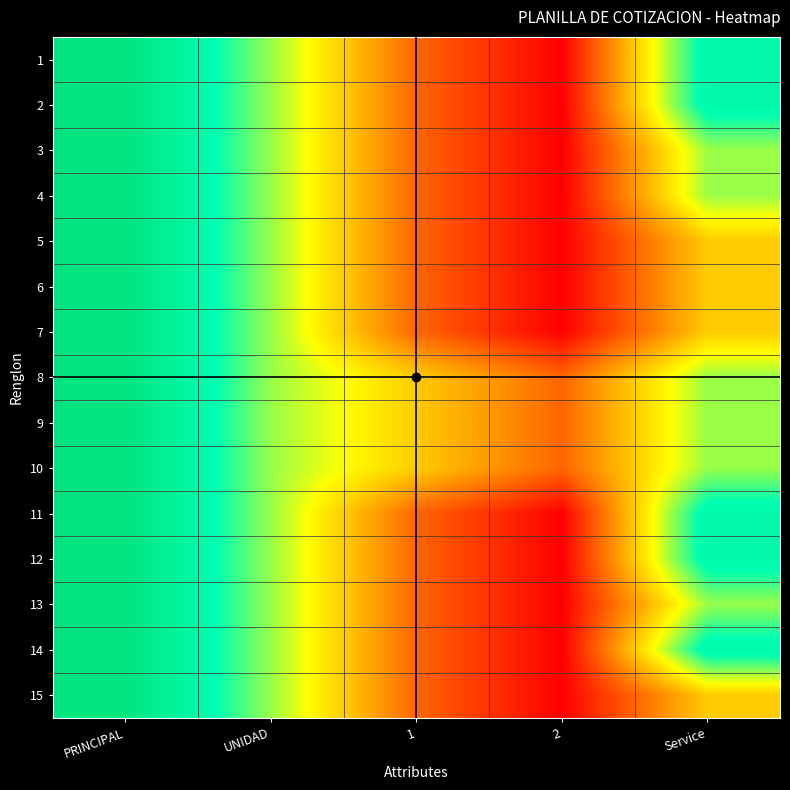

Reading right to left, list all the values displayed in this chart.

1: Service=4	2=0	1=1	UNIDAD=3	PRINCIPAL=5
2: Service=4	2=0	1=1	UNIDAD=3	PRINCIPAL=5
3: Service=3	2=0	1=1	UNIDAD=3	PRINCIPAL=5
4: Service=3	2=0	1=1	UNIDAD=3	PRINCIPAL=5
5: Service=2	2=0	1=1	UNIDAD=3	PRINCIPAL=5
6: Service=2	2=0	1=1	UNIDAD=3	PRINCIPAL=5
7: Service=2	2=0	1=1	UNIDAD=3	PRINCIPAL=5
8: Service=3	2=1	1=2	UNIDAD=3	PRINCIPAL=5
9: Service=3	2=1	1=2	UNIDAD=3	PRINCIPAL=5
10: Service=3	2=1	1=2	UNIDAD=3	PRINCIPAL=5
11: Service=4	2=0	1=1	UNIDAD=3	PRINCIPAL=5
12: Service=4	2=0	1=1	UNIDAD=3	PRINCIPAL=5
13: Service=3	2=0	1=1	UNIDAD=3	PRINCIPAL=5
14: Service=4	2=0	1=1	UNIDAD=3	PRINCIPAL=5
15: Service=2	2=0	1=1	UNIDAD=3	PRINCIPAL=5